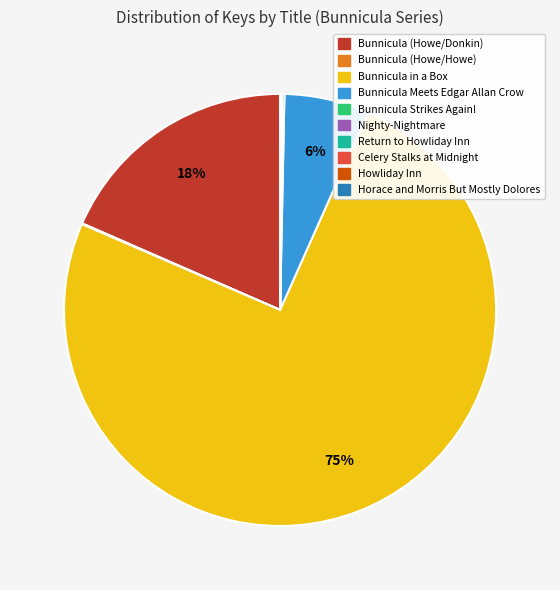

To the nearest percent, what is the average slice percentage?

10%